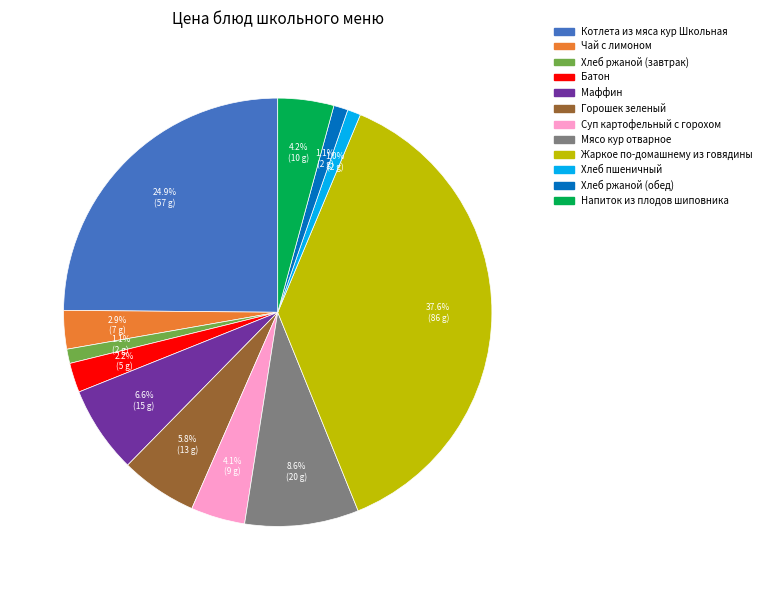

The Суп картофельный с горохом slice represents 15% of the pie. True or false?

False